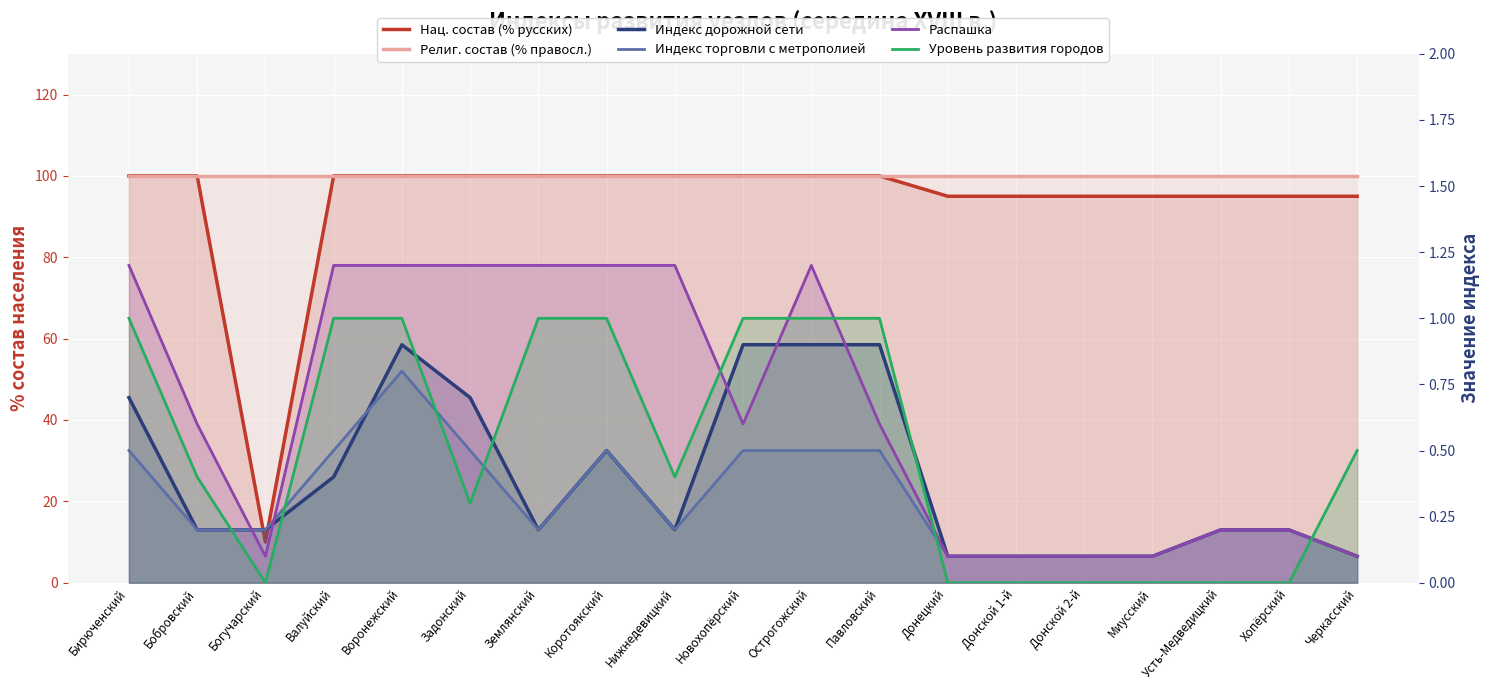

Reading right to left, transcribe all the data shown in this chart.

Нац. состав (% русских): 95.0	95.0	95.0	95.0	95.0	95.0	95.0	100.0	100.0	100.0	100.0	100.0	100.0	100.0	100.0	100.0	10.0	100.0	100.0
Религ. состав (% правосл.): 100.0	100.0	100.0	100.0	100.0	100.0	100.0	100.0	100.0	100.0	100.0	100.0	100.0	100.0	100.0	100.0	100.0	100.0	100.0
Индекс дорожной сети: 0.1	0.2	0.2	0.1	0.1	0.1	0.1	0.9	0.9	0.9	0.2	0.5	0.2	0.7	0.9	0.4	0.2	0.2	0.7
Индекс торговли с метрополией: 0.1	0.2	0.2	0.1	0.1	0.1	0.1	0.5	0.5	0.5	0.2	0.5	0.2	0.5	0.8	0.5	0.2	0.2	0.5
Распашка: 0.1	0.2	0.2	0.1	0.1	0.1	0.1	0.6	1.2	0.6	1.2	1.2	1.2	1.2	1.2	1.2	0.1	0.6	1.2
Уровень развития городов: 0.5	0.0	0.0	0.0	0.0	0.0	0.0	1.0	1.0	1.0	0.4	1.0	1.0	0.3	1.0	1.0	0.0	0.4	1.0